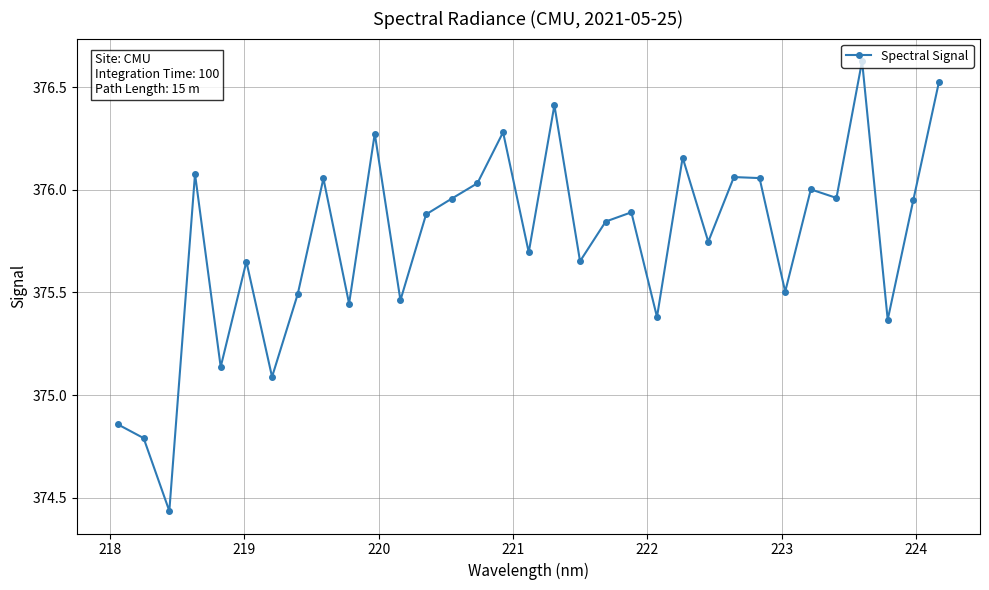

True or false: the data has more than 0 interior local peaks.

True